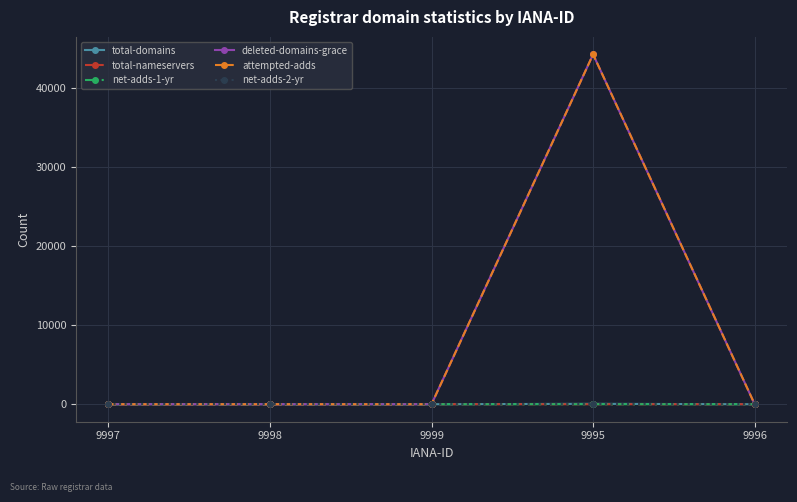

What is the label of the 1st point from the right?

9996